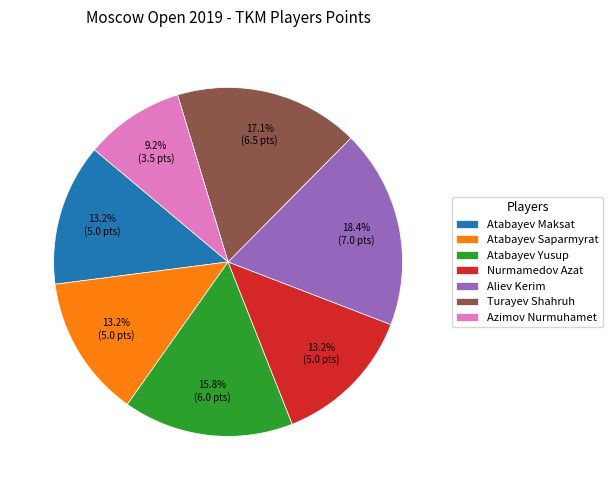

Which category has the biggest portion of the pie?

Aliev Kerim